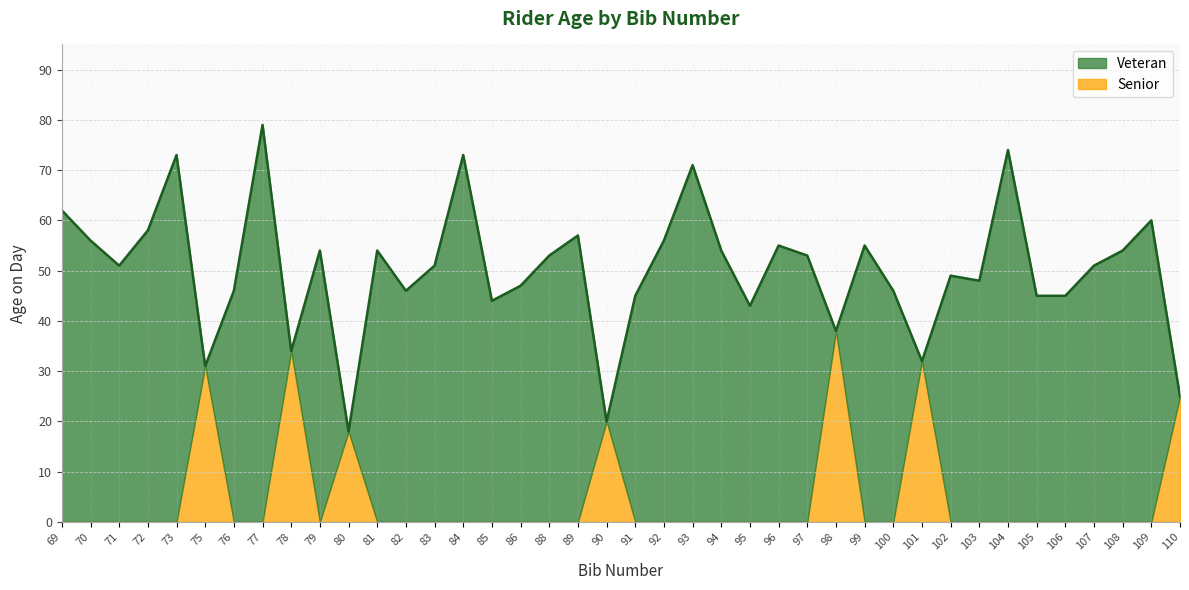

What is the value of the Veteran point at the 32nd from the left?

49